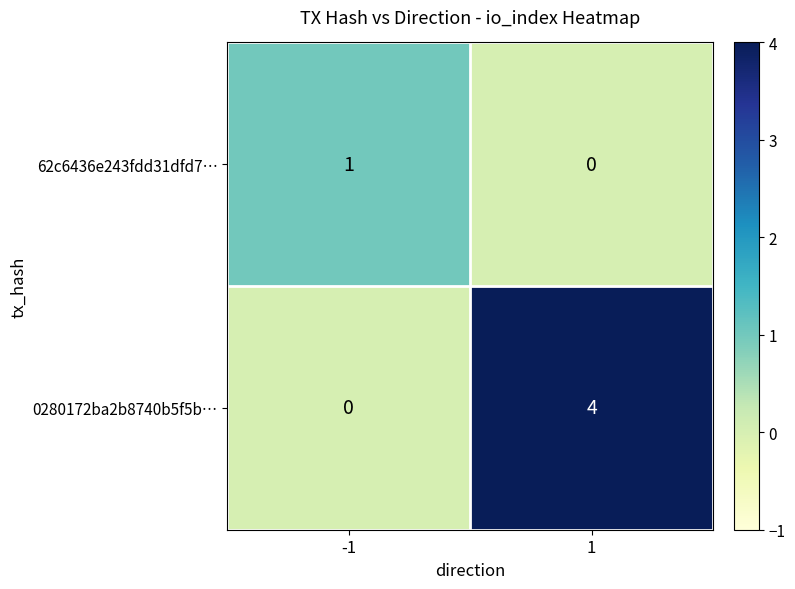

What value does the 0280172ba2b8740b5f5b… series have at 1?

4